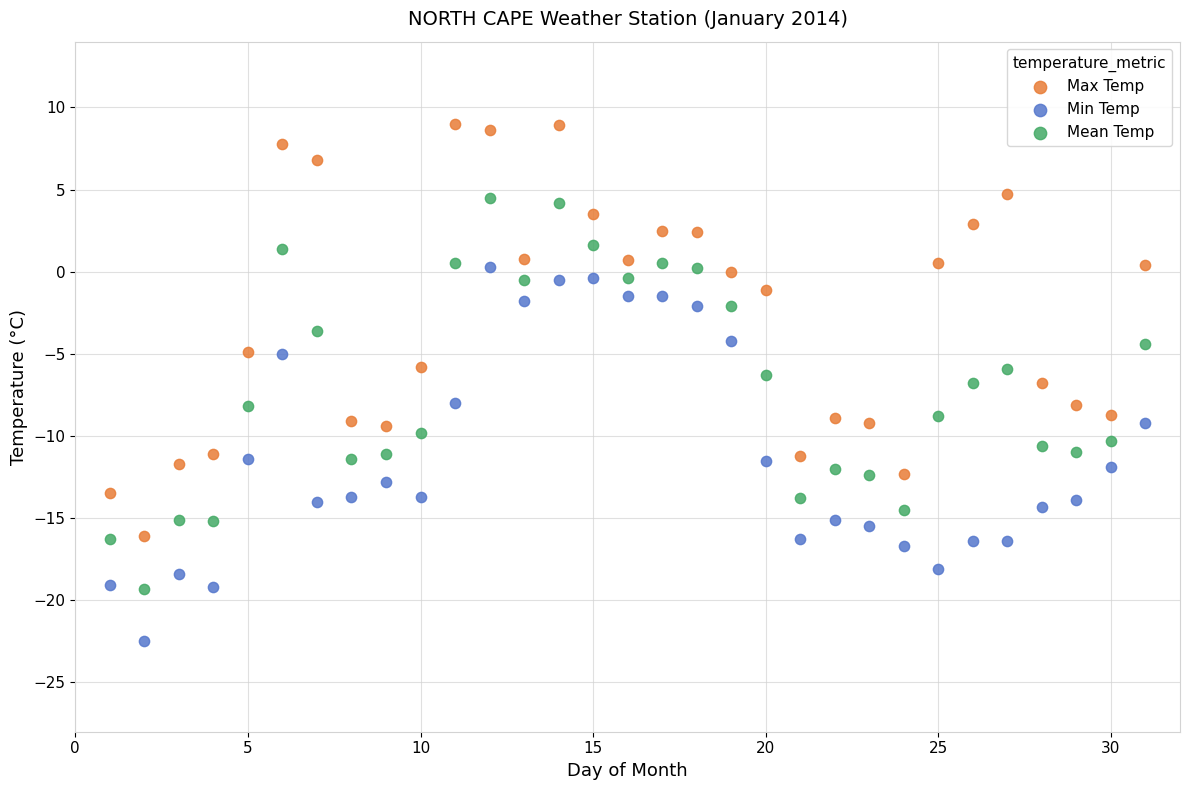

What is the X range (max minus min) for the scatter plot?

30.0